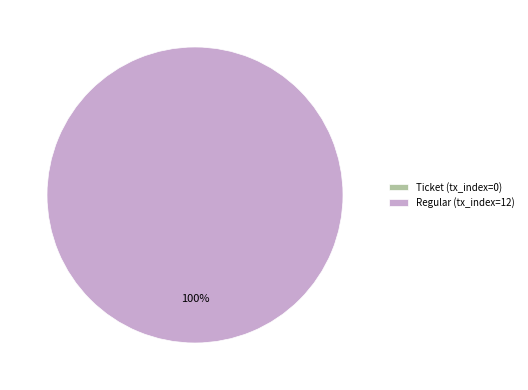

What is the majority slice?

Regular (tx_index=12)